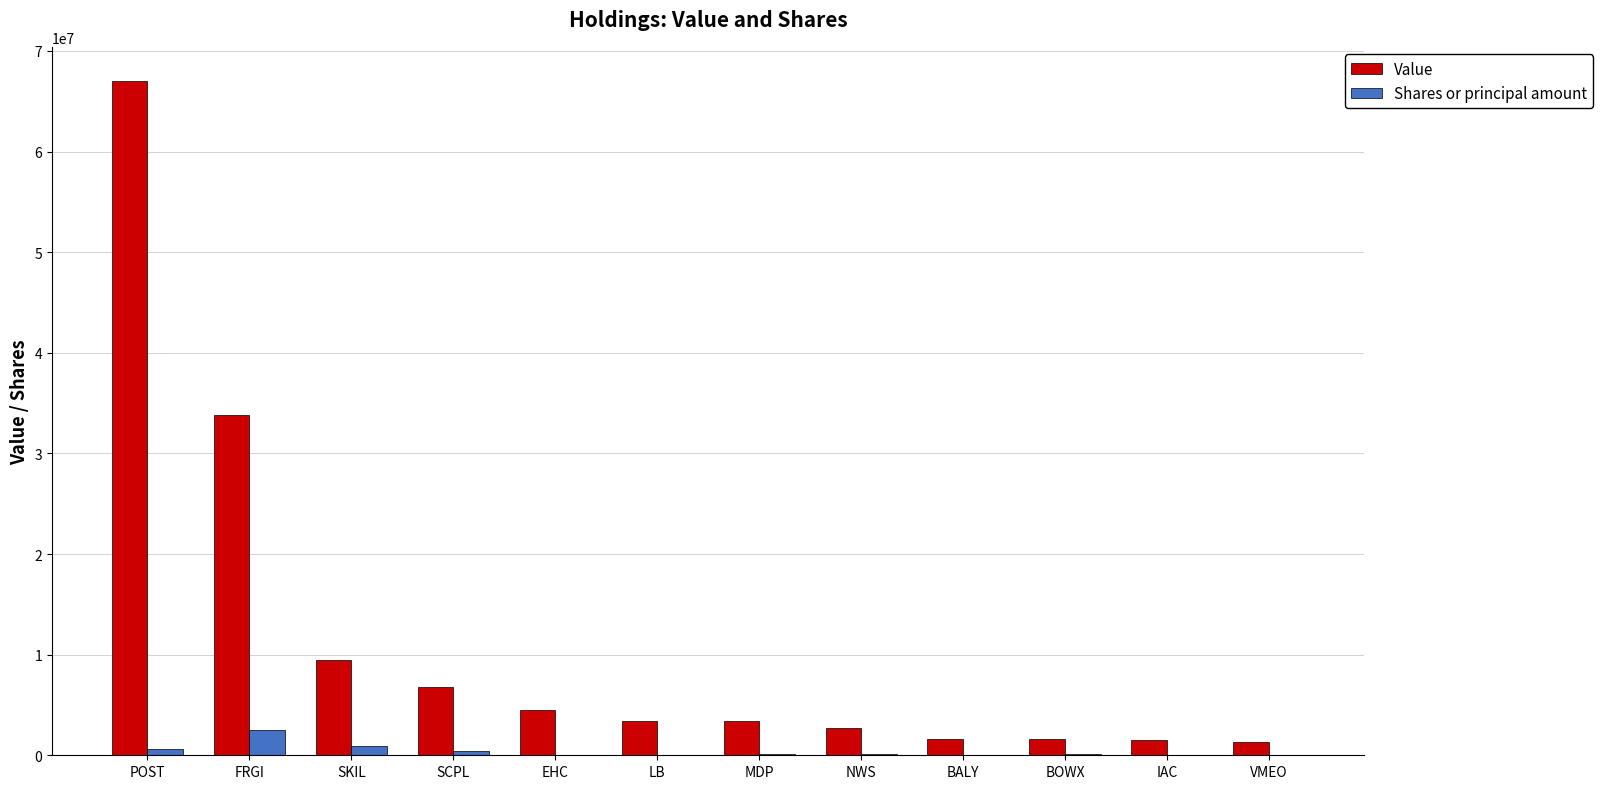

What is the maximum value for Value?

67049000